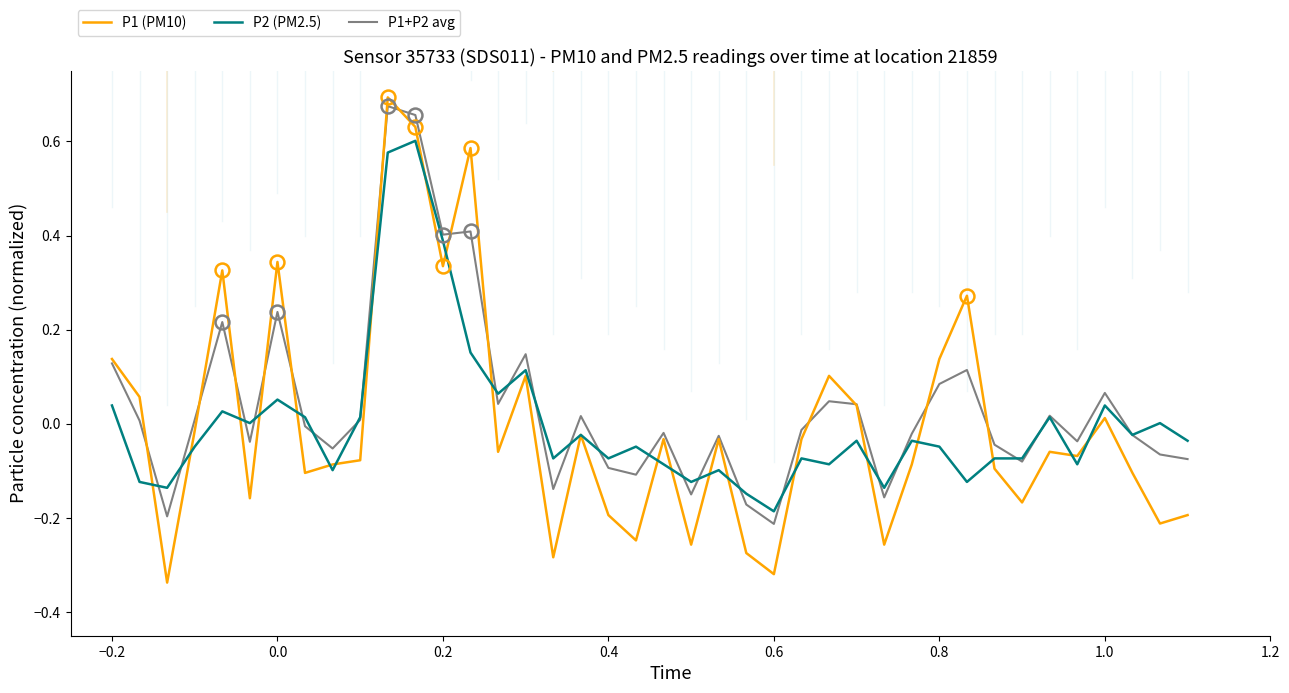

How many categories are shown in the chart?

40